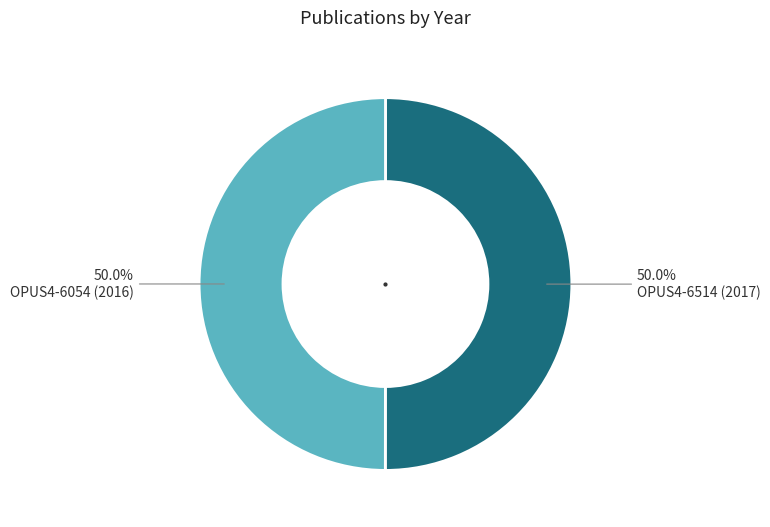

Combined, do OPUS4-6514 (2017) and OPUS4-6054 (2016) account for over 50%?

Yes